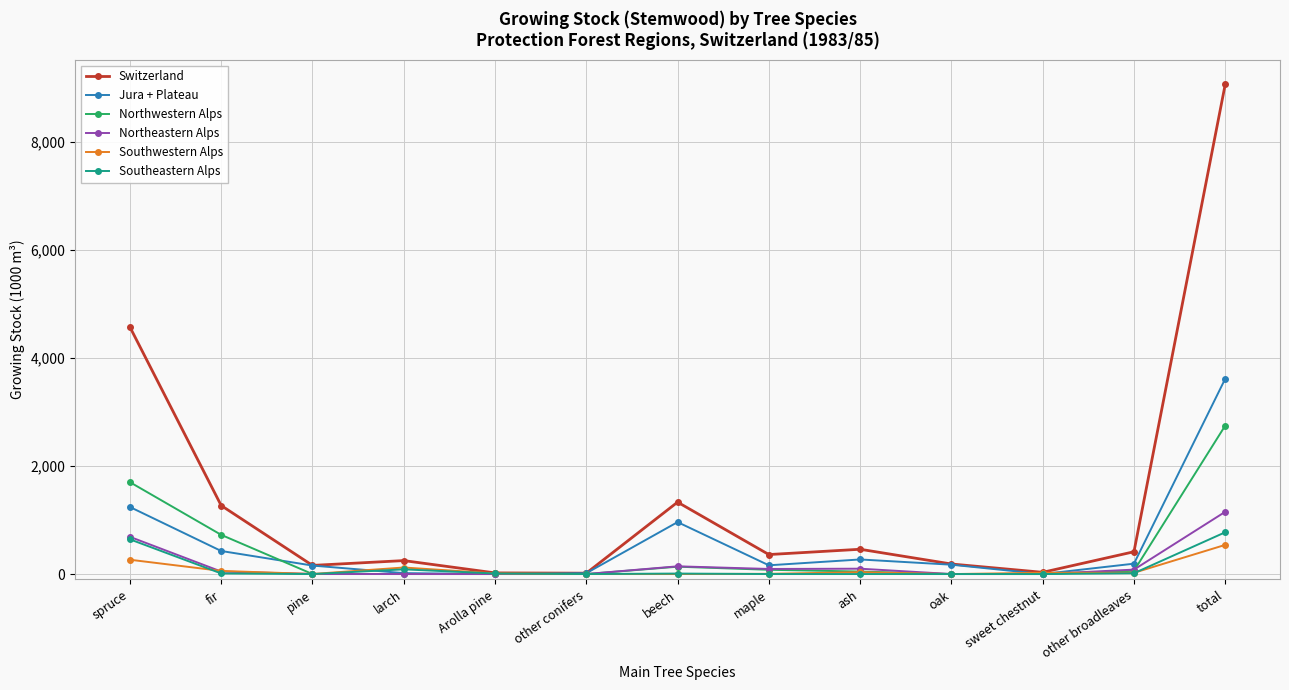

What is the maximum value for Northeastern Alps?

1153